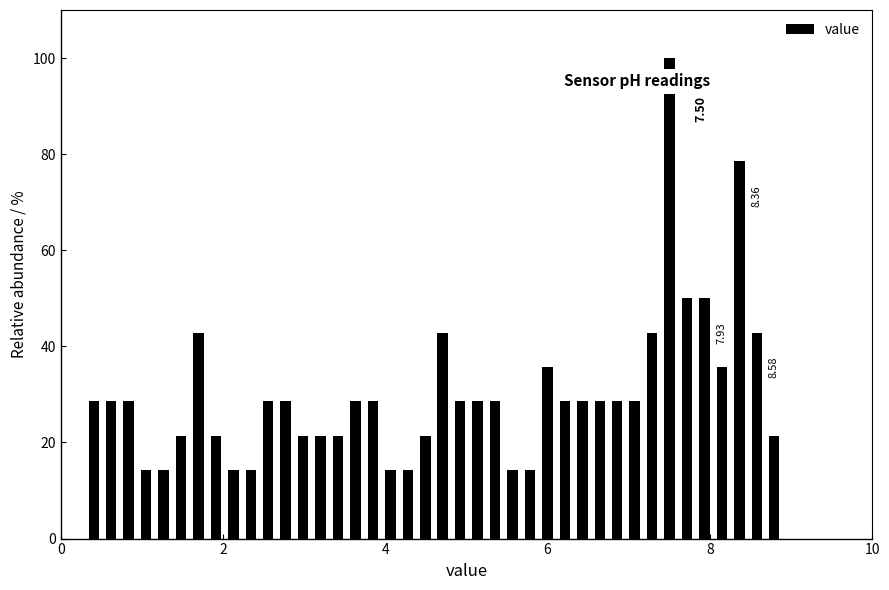

Around what value on the x-axis is the tallest bar? Give the approximate position of its centre, as read against the axis.

7.6